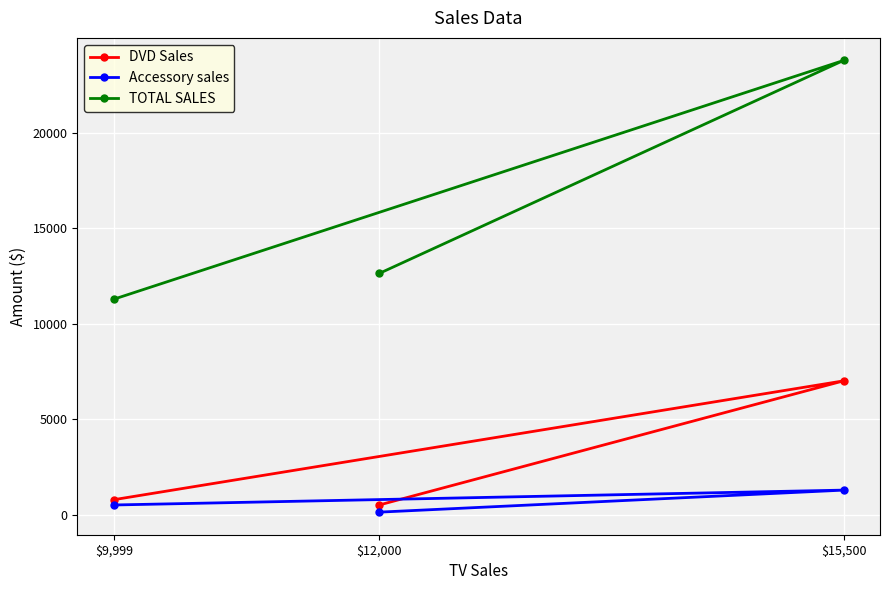

Which category has the lowest value across all series?

$12,000